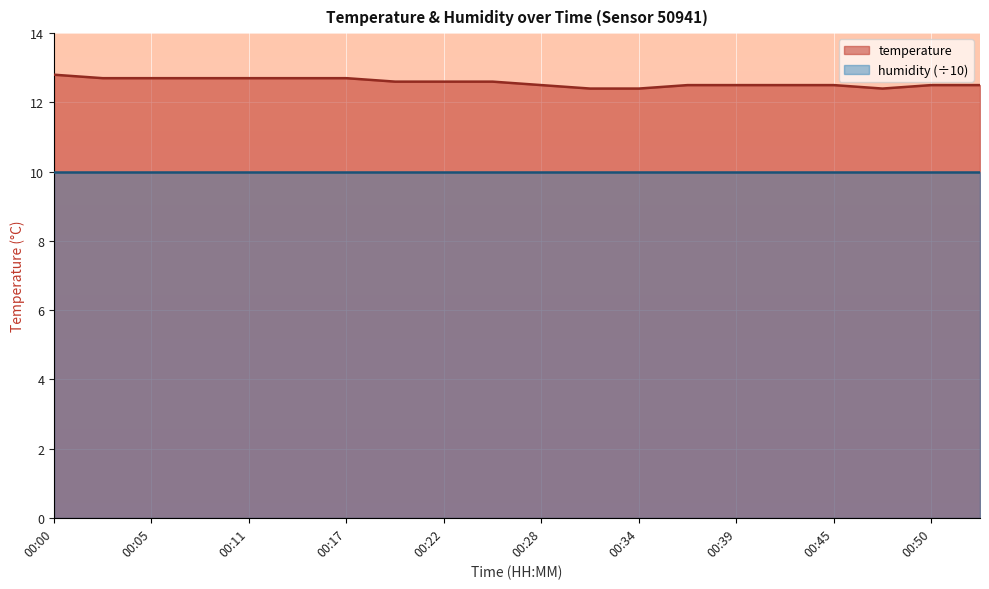

What is the difference between the maximum and second lowest values?

0.4